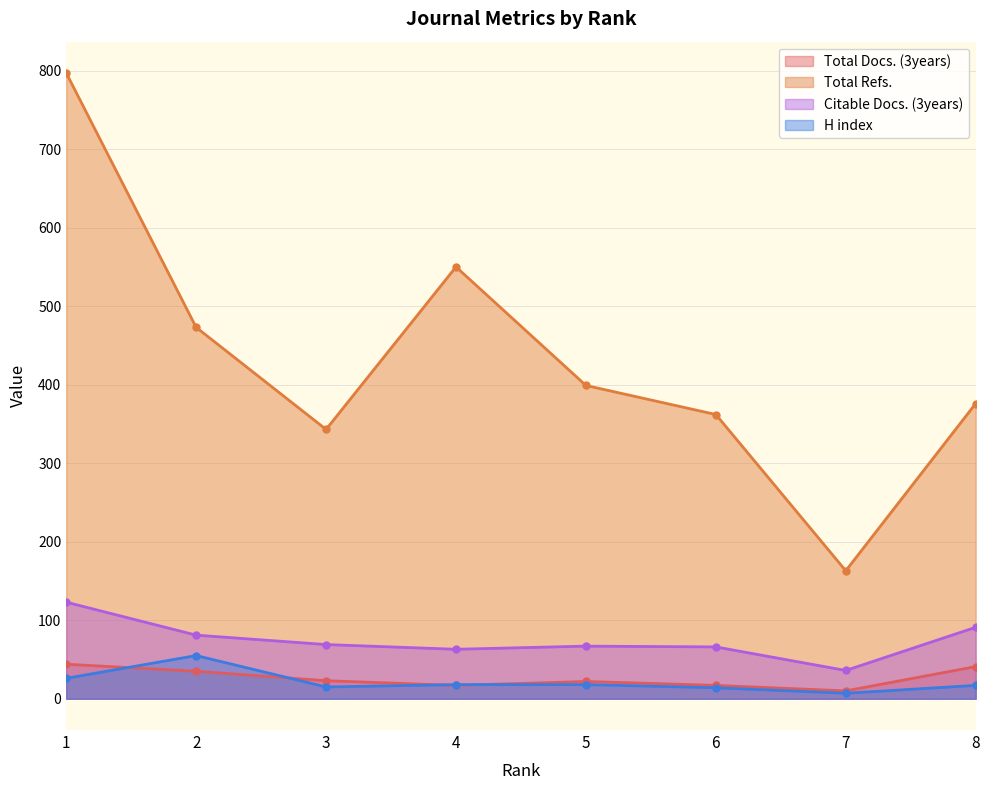

What is the sum of all H index values?

170